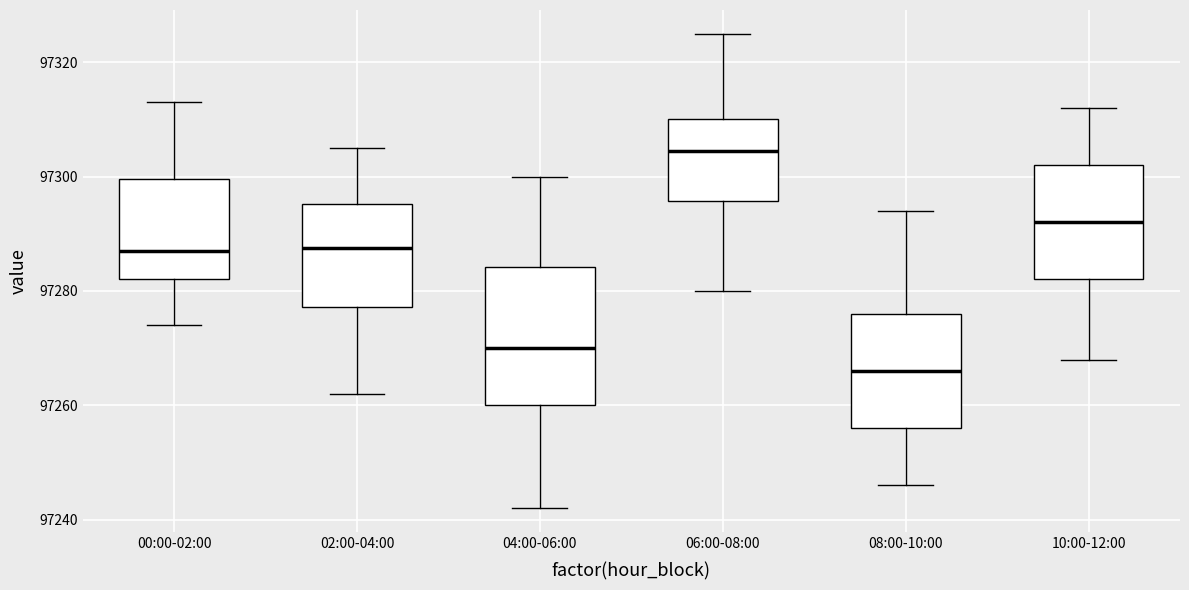

Reading left to right, transcribe this box plot: for each box, give where its median line is, the range the box spans, and where its two whiskers end, as read against the y-axis. The values are not printed on the chart, so give them approximately, as read against the axis.

00:00-02:00: median 97288, box 97282 to 97300, whiskers 97274 to 97314
02:00-04:00: median 97288, box 97278 to 97296, whiskers 97262 to 97306
04:00-06:00: median 97270, box 97260 to 97284, whiskers 97242 to 97300
06:00-08:00: median 97304, box 97296 to 97310, whiskers 97280 to 97326
08:00-10:00: median 97266, box 97256 to 97276, whiskers 97246 to 97294
10:00-12:00: median 97292, box 97282 to 97302, whiskers 97268 to 97312